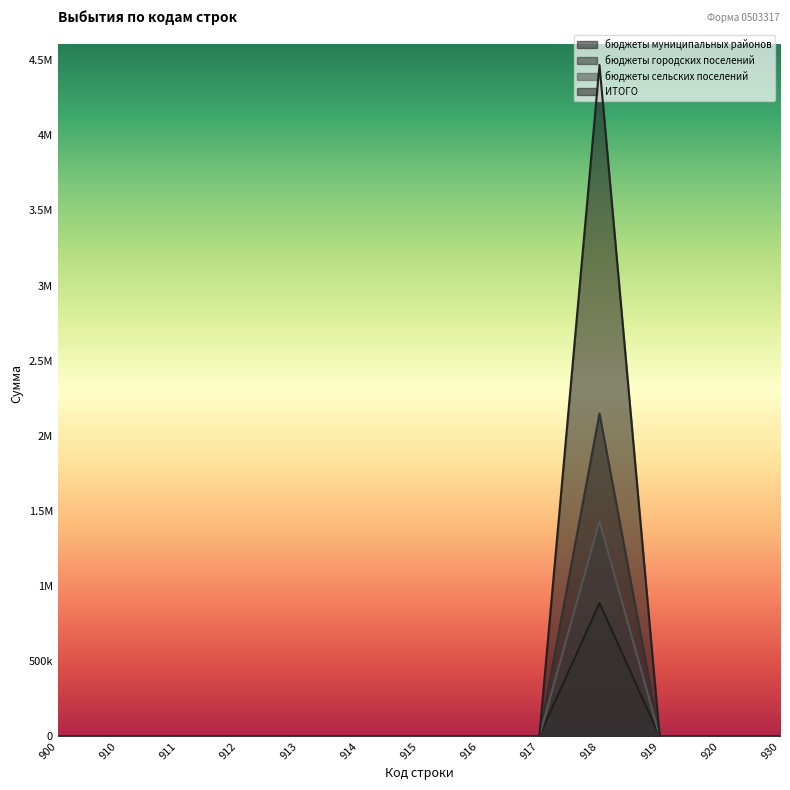

Between 911 and 915, which is larger?

911